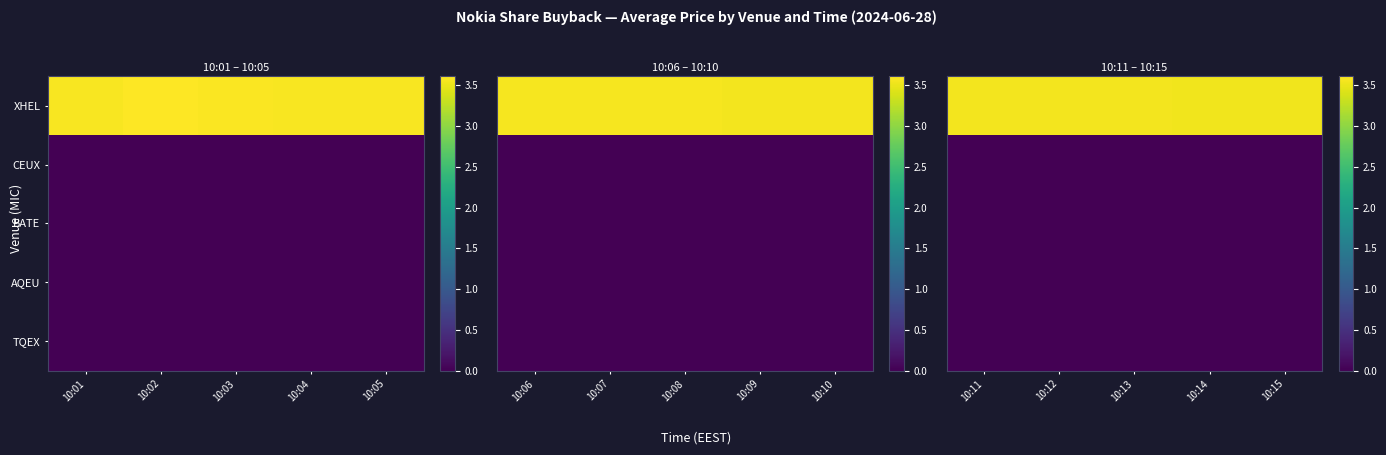

Rank the series at 10:14 from highest to lowest value.

XHEL, CEUX, BATE, AQEU, TQEX